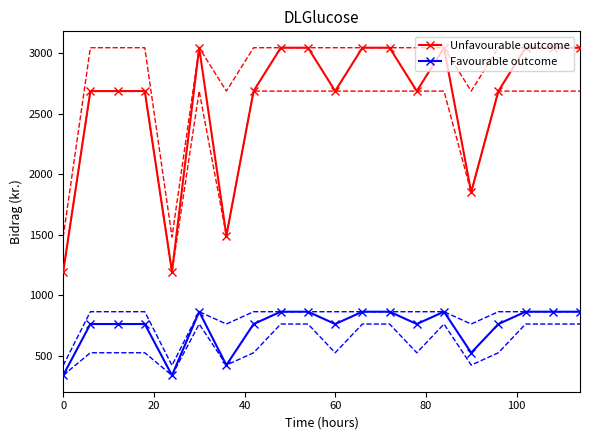

True or false: Unfavourable outcome and Favourable outcome cross at least once.

False